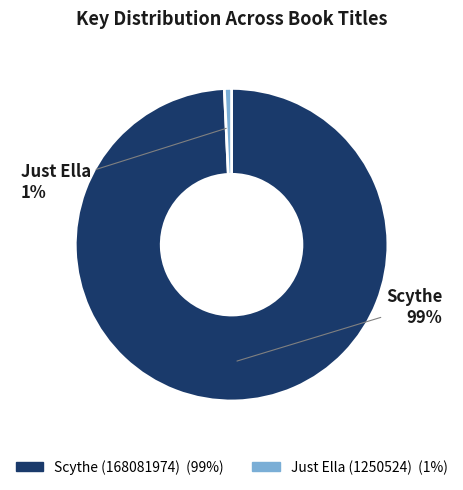

What is the smallest slice in the pie chart?

Just Ella (1250524)